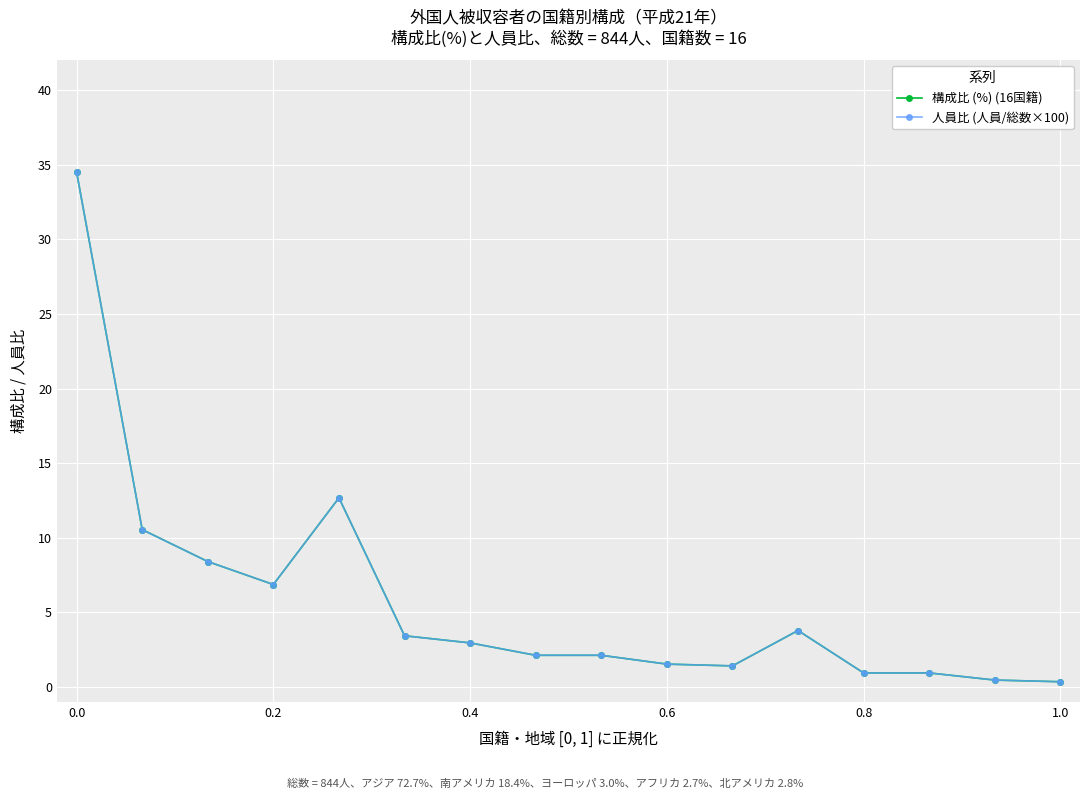

What is the greatest value displayed?

34.5